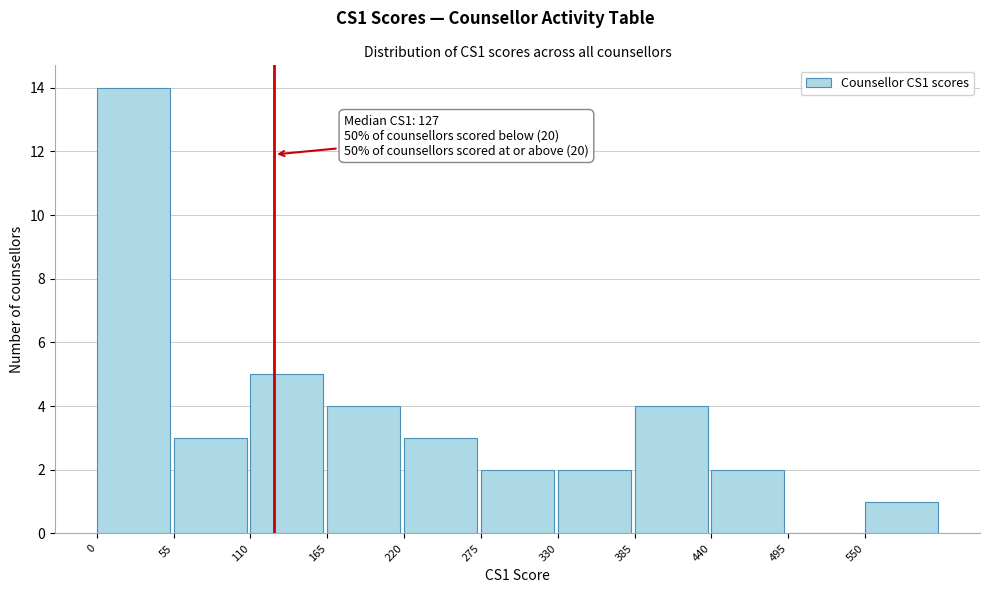

Which range on the x-axis has the tallest bar?

0 to 55